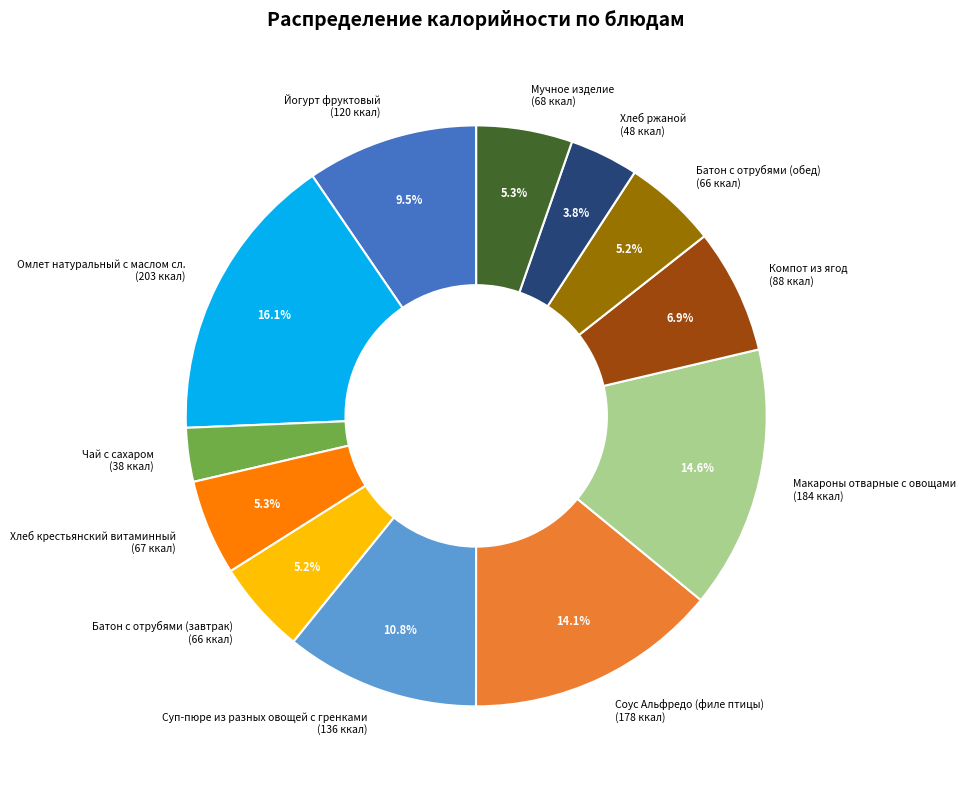

How much of the chart is everything except Хлеб ржаной?

96.2%